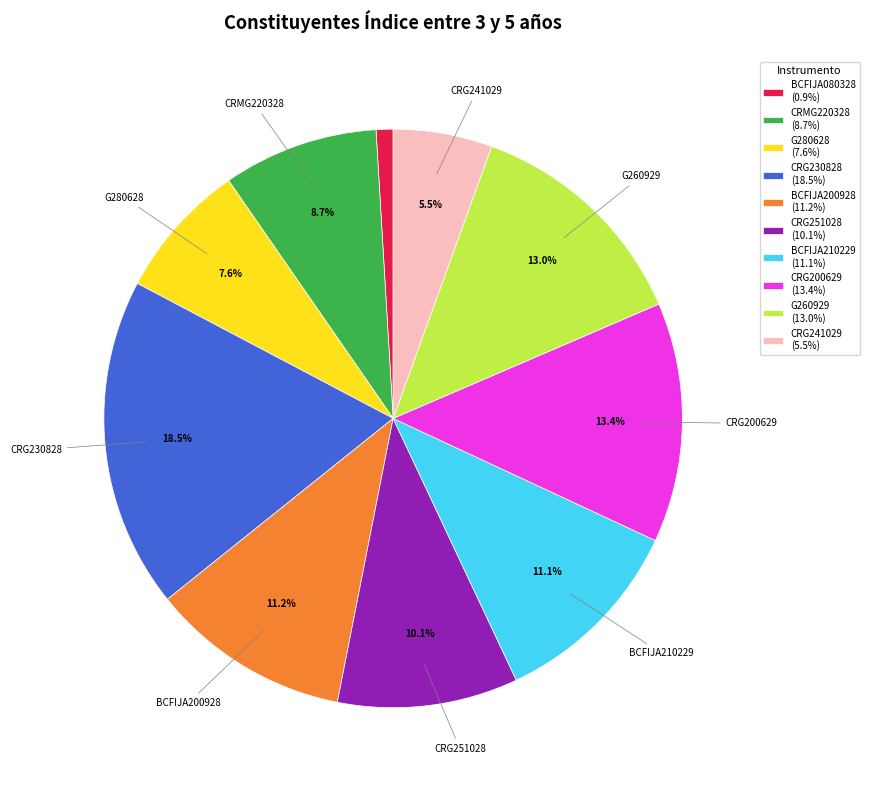

Combined, do CRG230828 (18.5%) and CRG251028 (10.1%) account for over 50%?

No